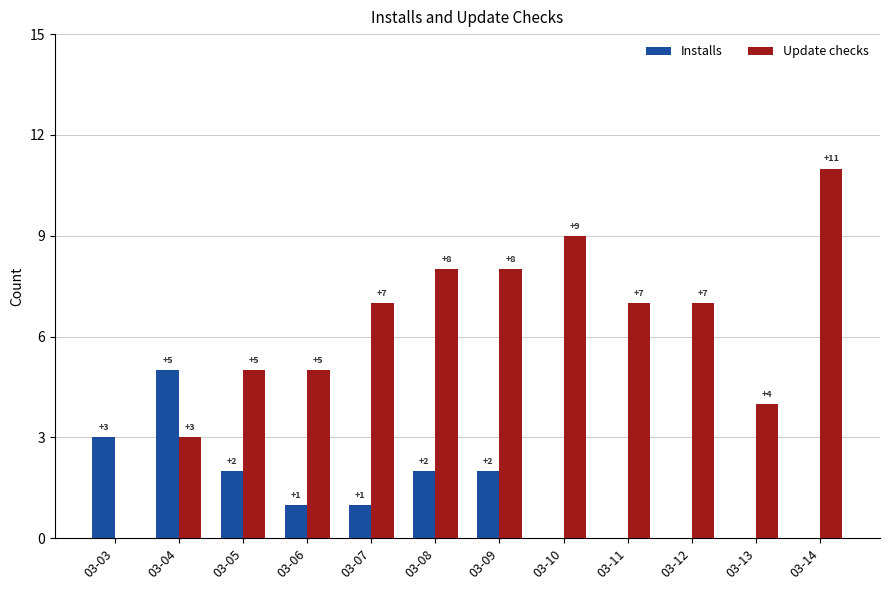

What is the highest value of the Update checks series?

11